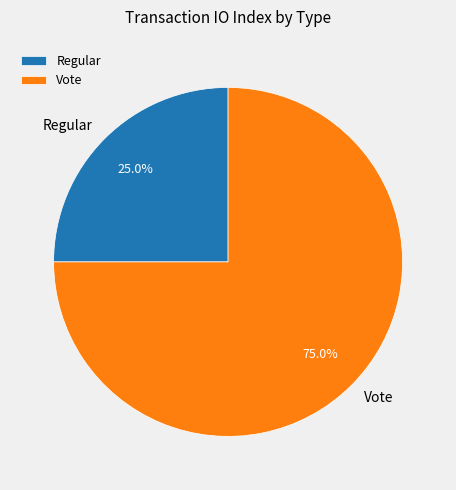

Does Regular account for over 50% of the chart?

No